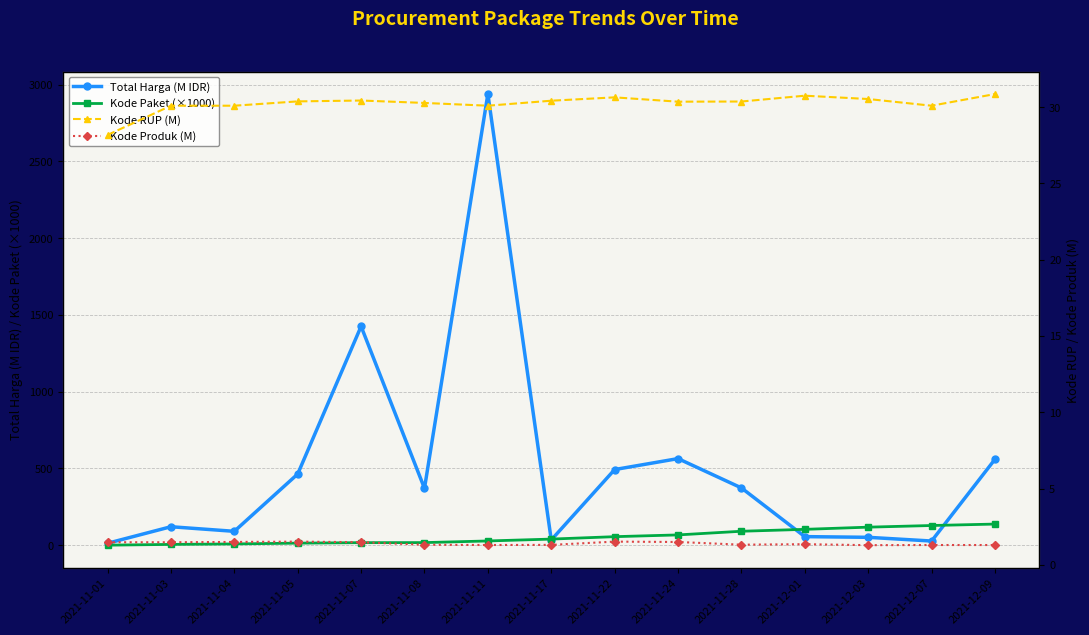

Does the chart have visible grid lines?

Yes